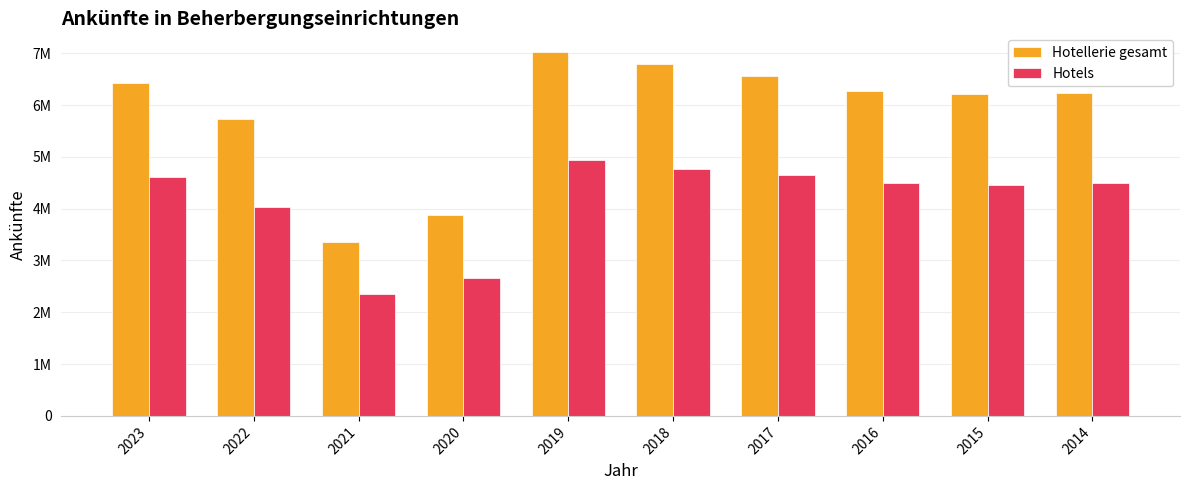

At 2021, list the series in order from largest to smallest.

Hotellerie gesamt, Hotels